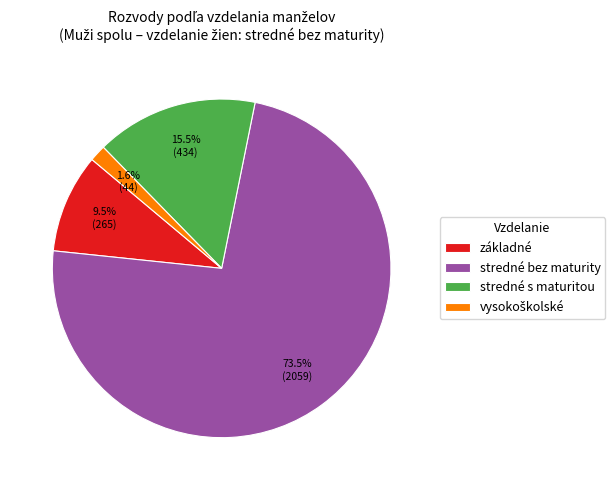

Which slice is the largest?

stredné bez maturity